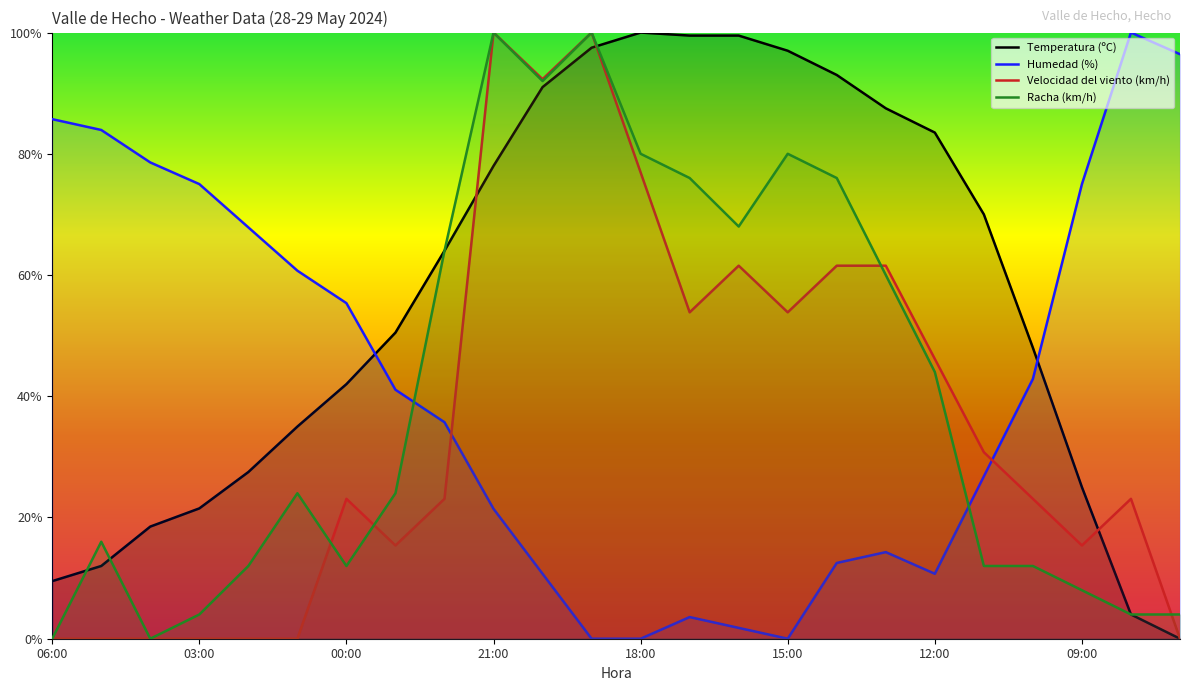

True or false: Temperatura (ºC) has a value of 20.6 at 00:00.

False